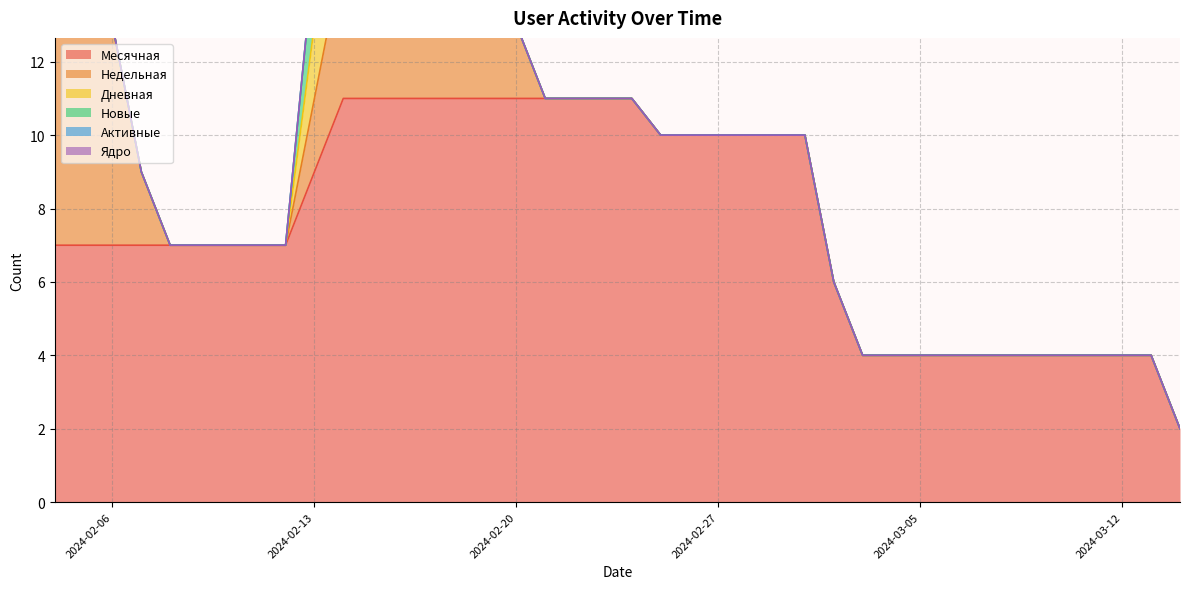

What is the difference between the maximum and minimum values in the Новые series?

2